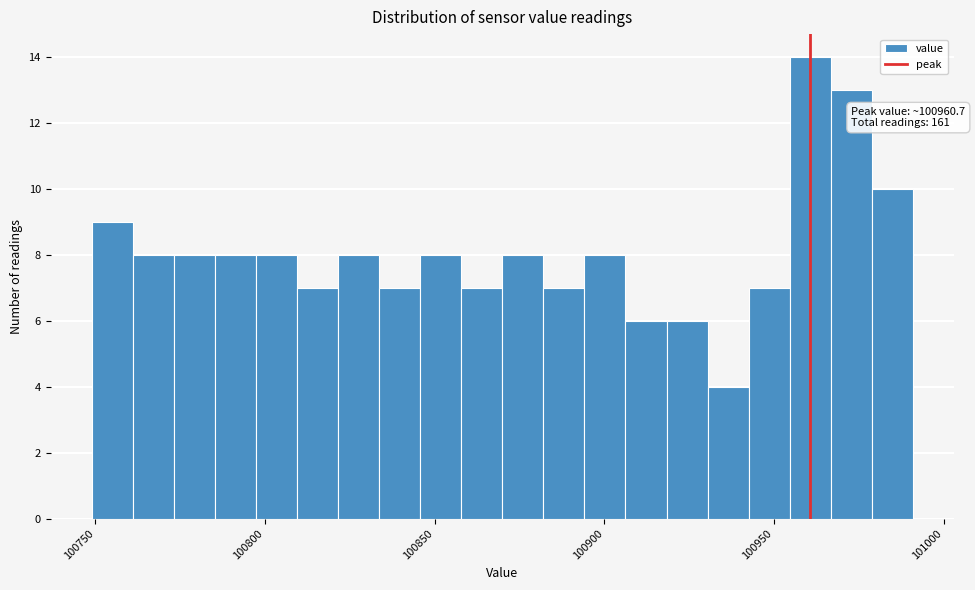

Read against the x-axis, roughly where is the centre of the tallest bar?

100960